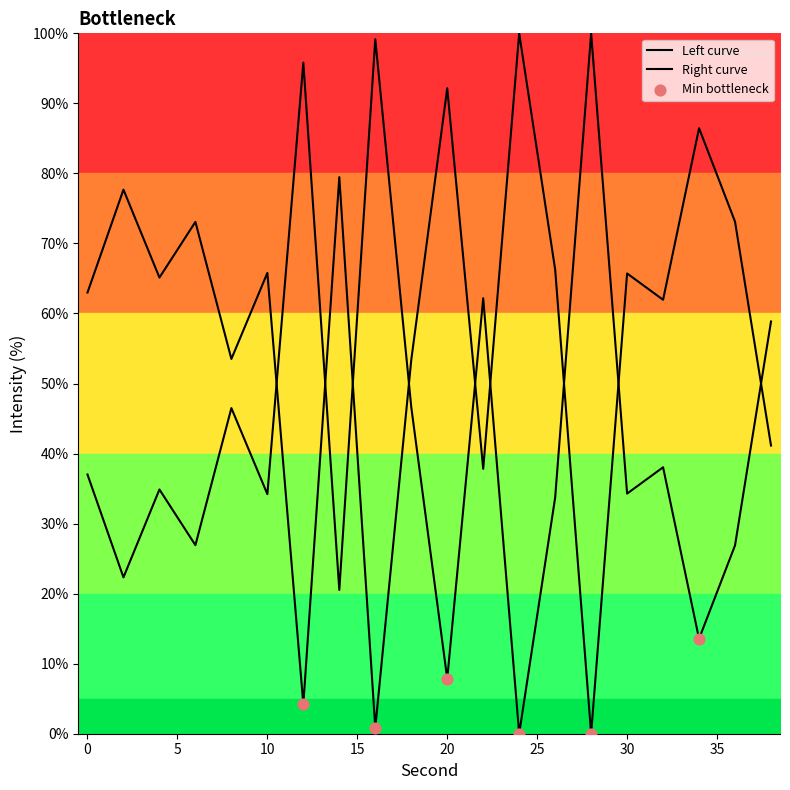

What is the ratio of the value at 34 to the value at 26?

1.3